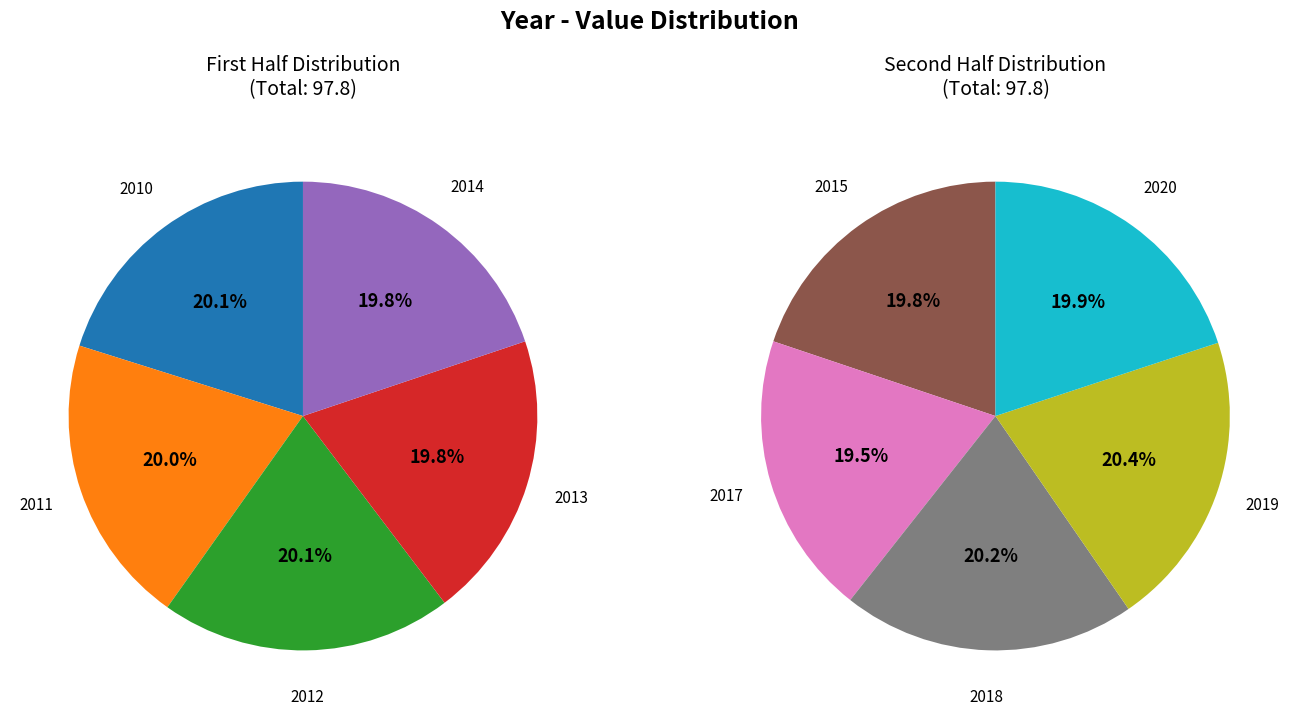

Which category has the biggest portion of the pie?

2019